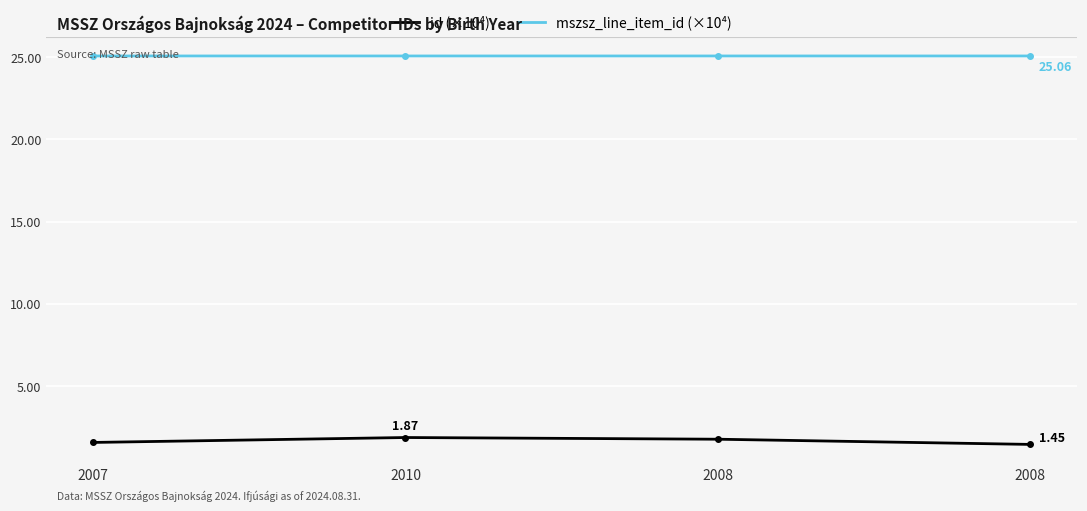

Count the number of data series in this chart.

2